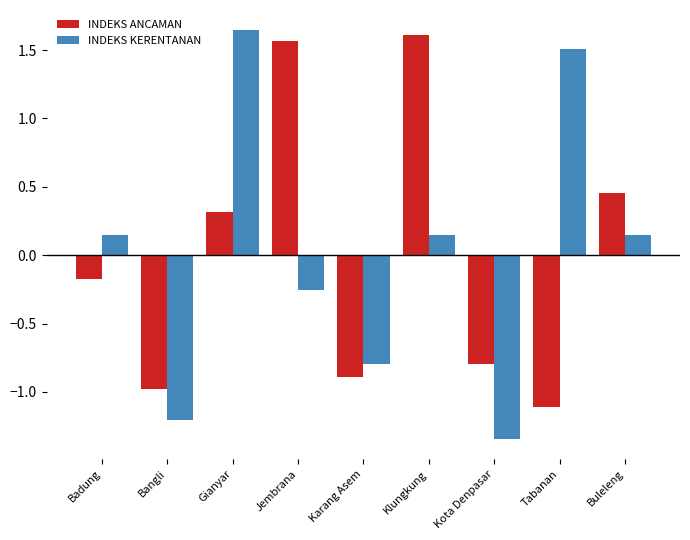

How many values in the INDEKS ANCAMAN series are below 0?

5